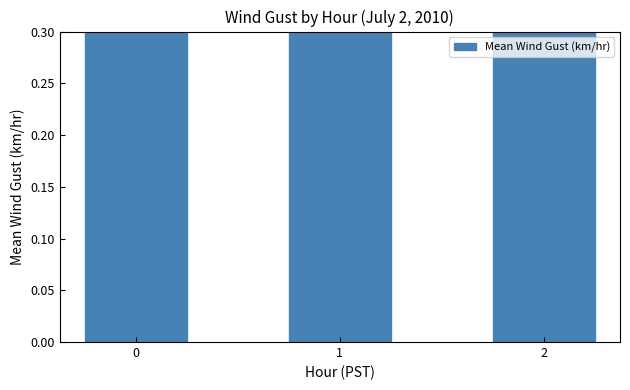

Rank the categories by value from lowest to highest.

1, 0, 2